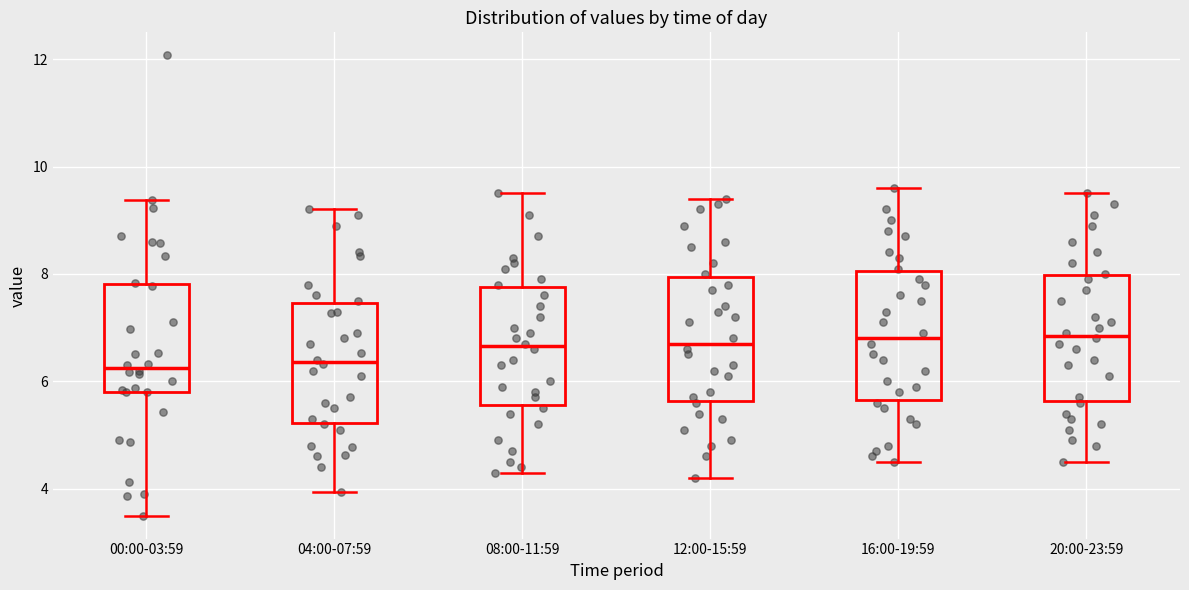

Reading left to right, transcribe this box plot: for each box, give where its median line is, the range the box spans, and where its two whiskers end, as read against the y-axis. The values are not printed on the chart, so give them approximately, as read against the axis.

00:00-03:59: median 6.2, box 5.8 to 7.8, whiskers 3.6 to 9.4
04:00-07:59: median 6.4, box 5.2 to 7.4, whiskers 4.0 to 9.2
08:00-11:59: median 6.6, box 5.6 to 7.8, whiskers 4.4 to 9.6
12:00-15:59: median 6.8, box 5.6 to 8.0, whiskers 4.2 to 9.4
16:00-19:59: median 6.8, box 5.6 to 8.0, whiskers 4.6 to 9.6
20:00-23:59: median 6.8, box 5.6 to 8.0, whiskers 4.6 to 9.6